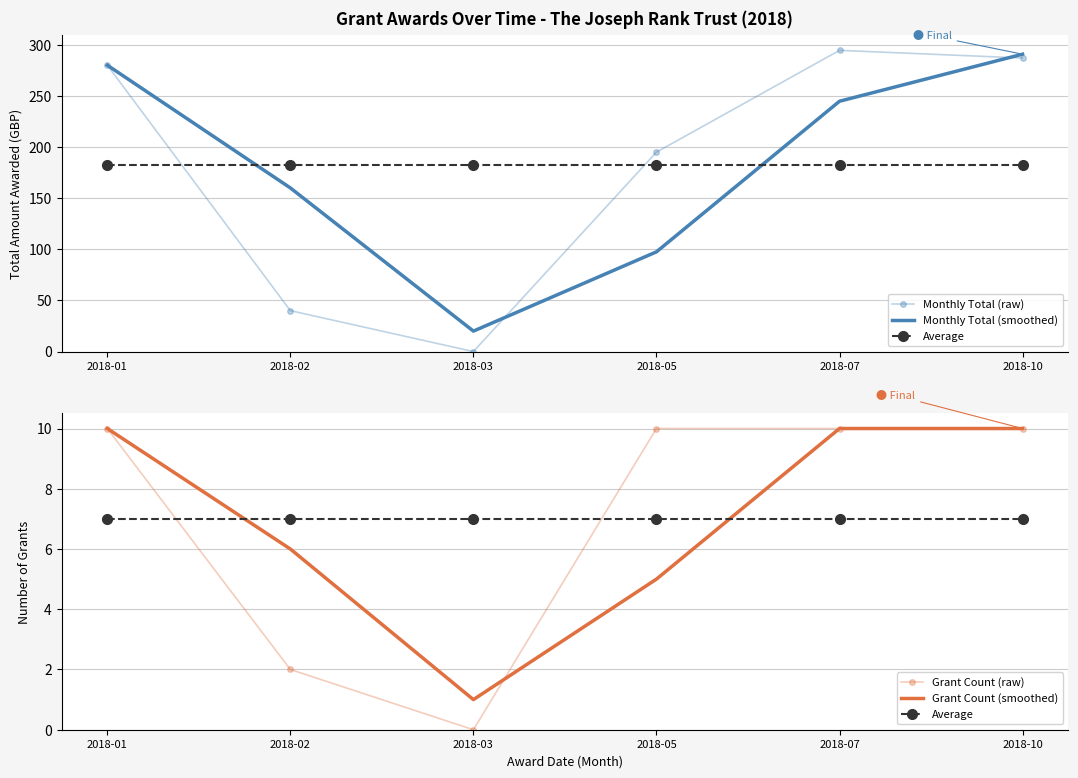

What are all the series names shown in the legend?

Monthly Total (raw), Monthly Total (smoothed), Average, Grant Count (raw), Grant Count (smoothed)